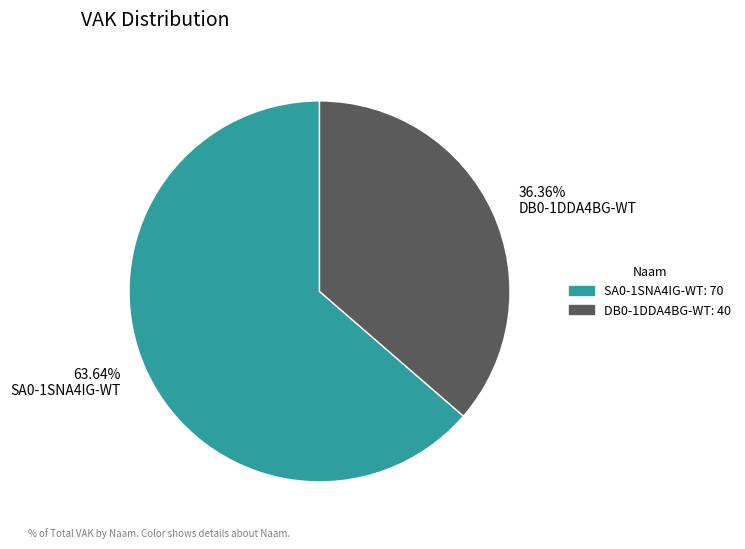

Approximately how many times larger is the value at SA0-1SNA4IG-WT compared to DB0-1DDA4BG-WT?

1.8